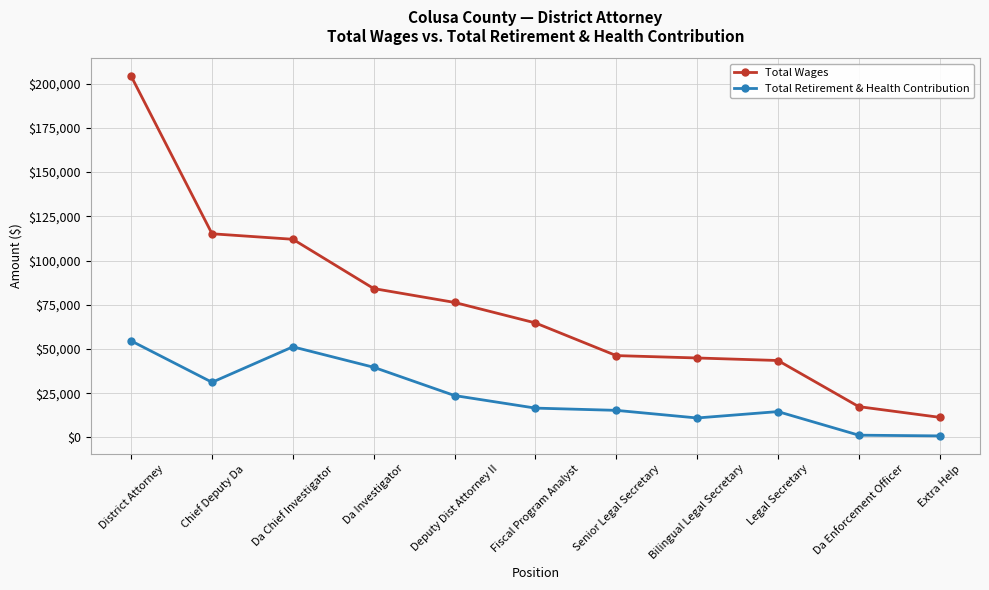

Which series has the largest total across all categories?

Total Wages